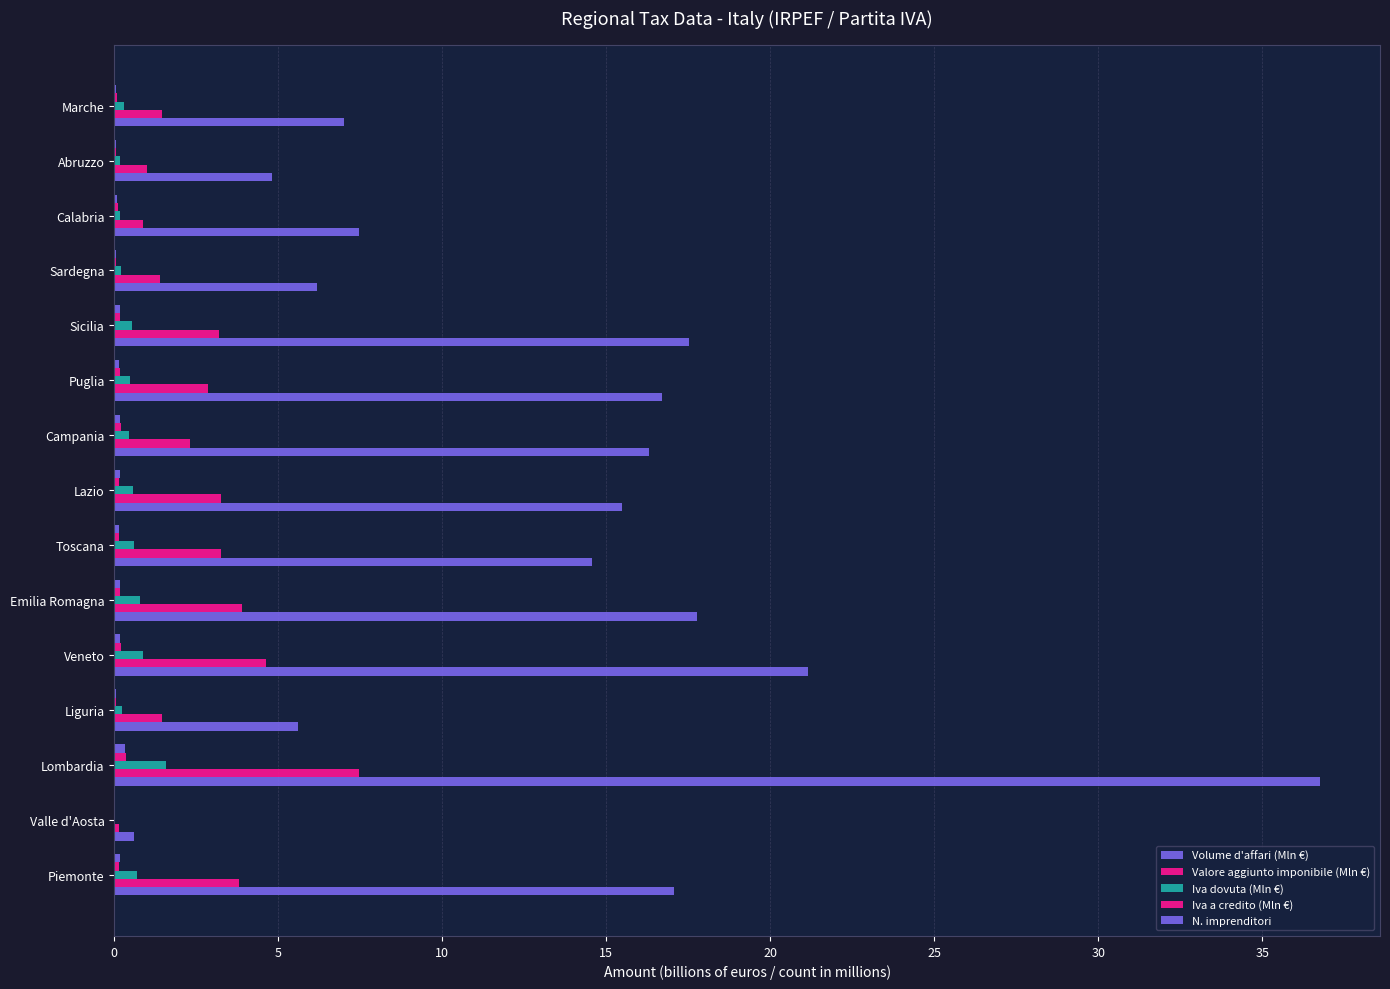

How many categories are shown in the chart?

15